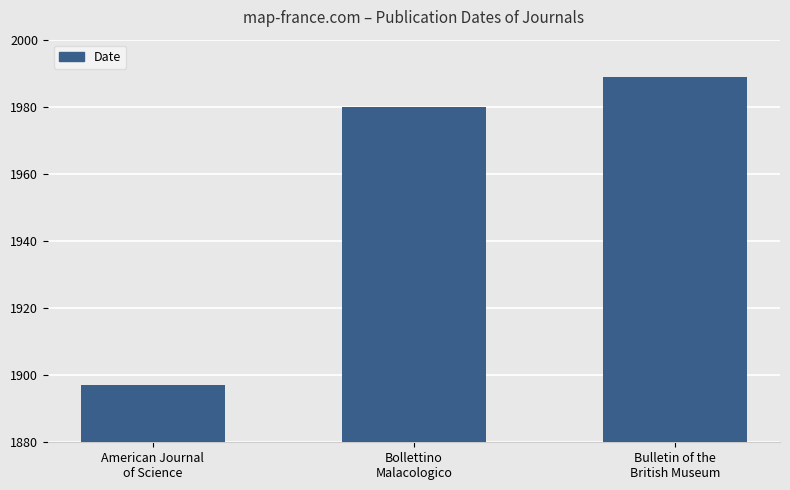

Is it true that the value at Bollettino
Malacologico is 957?

False